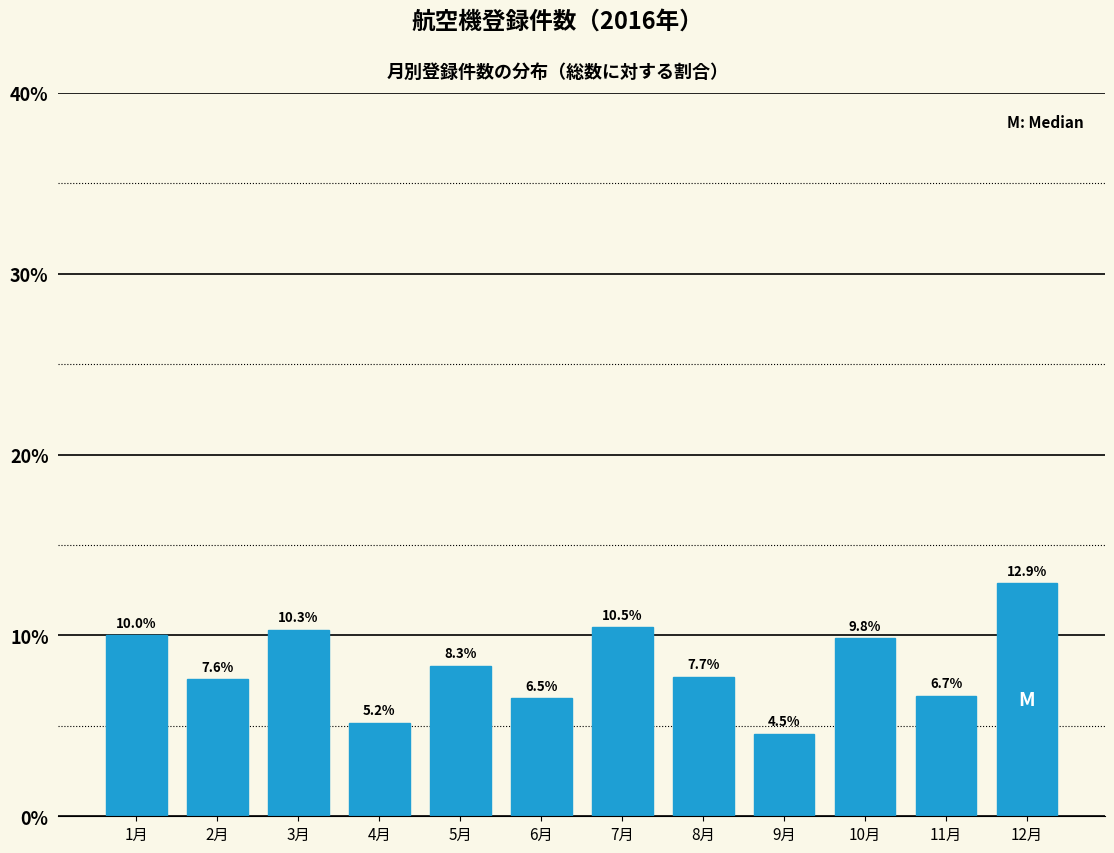

Reading left to right, list all the values displayed in this chart.

1月=10.0	2月=7.6	3月=10.3	4月=5.2	5月=8.3	6月=6.5	7月=10.5	8月=7.7	9月=4.5	10月=9.8	11月=6.7	12月=12.9